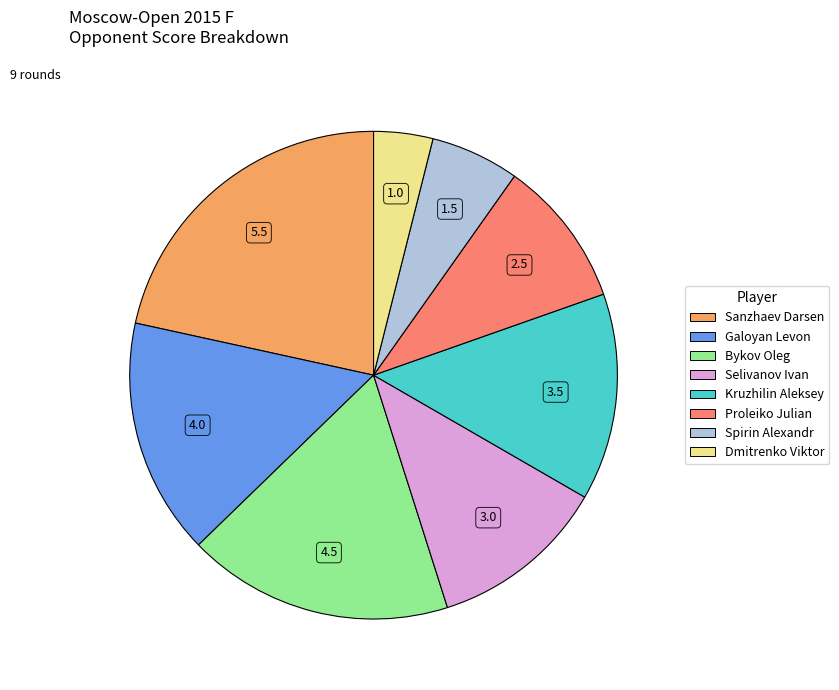

Which category has the smallest portion of the pie?

Dmitrenko Viktor